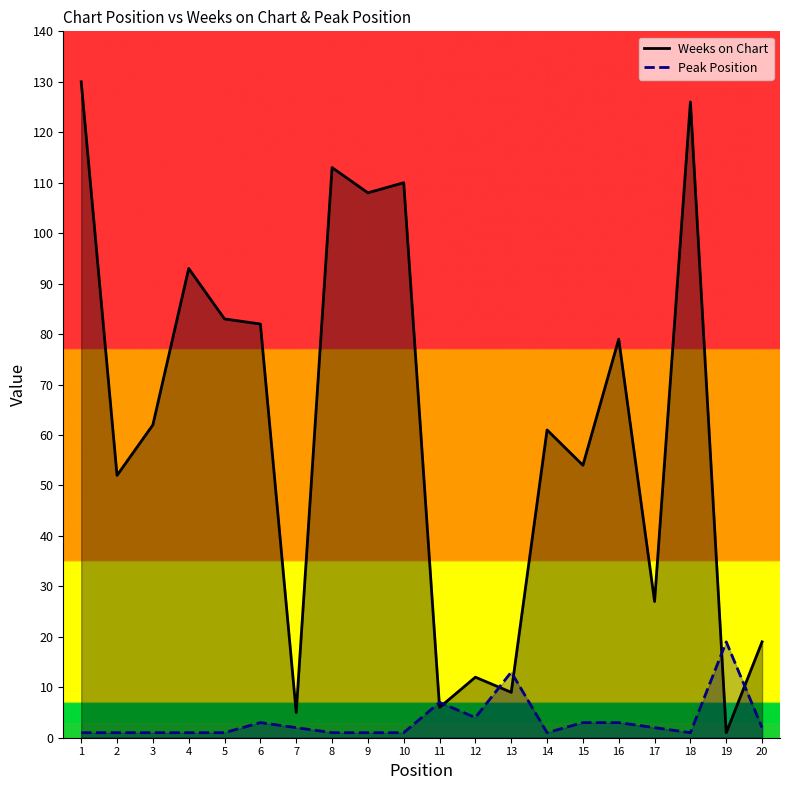

Which series has the largest range (max minus min)?

Weeks on Chart